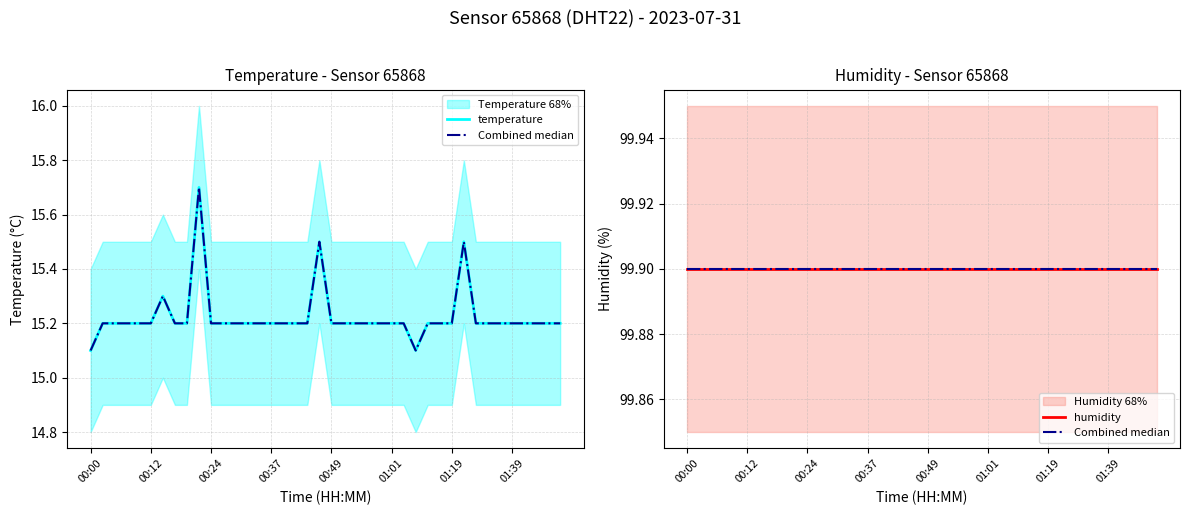

What position from the left is 00:00?

1